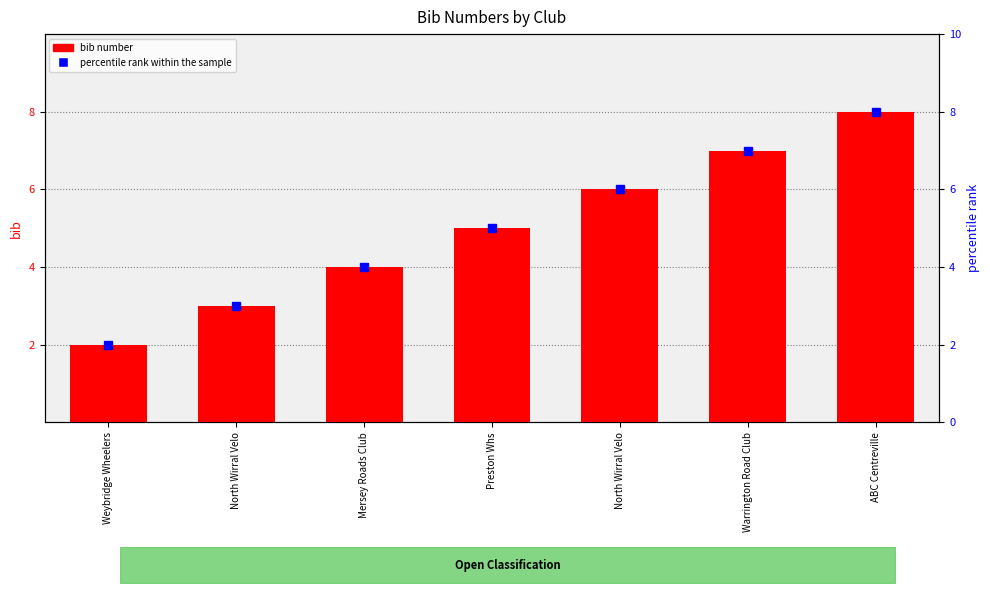

What is the value of the percentile rank within the sample bar at the 1st from the left?

2